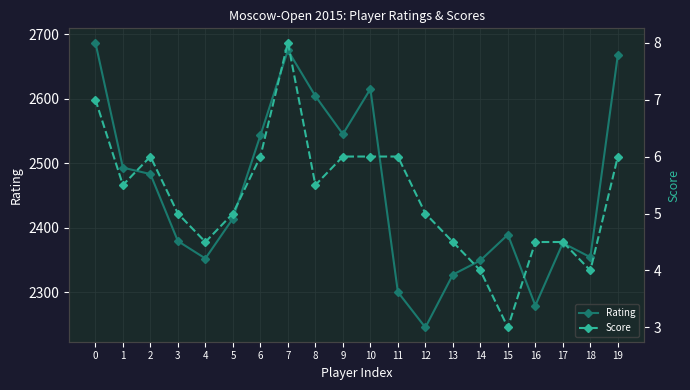

Is this an area chart (filled region under the line)?

No